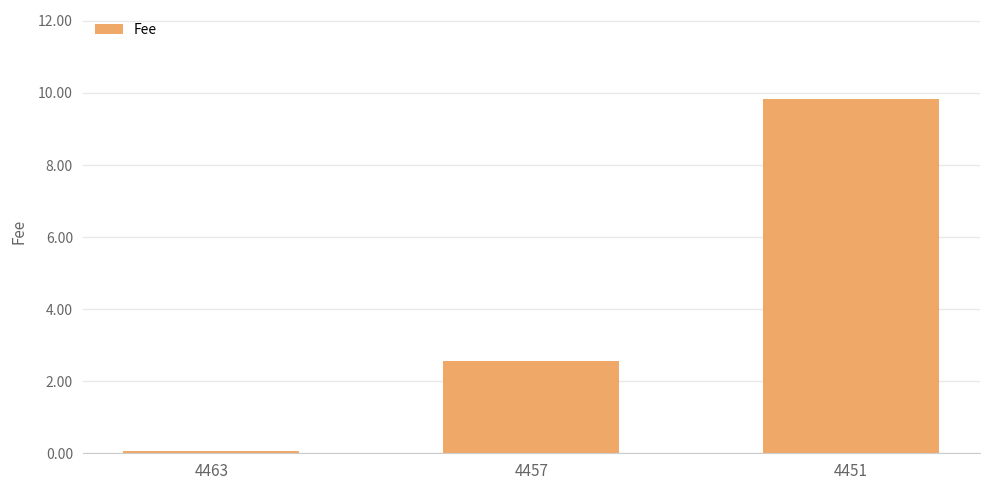

Are the bars grouped side by side (vs. stacked)?

No